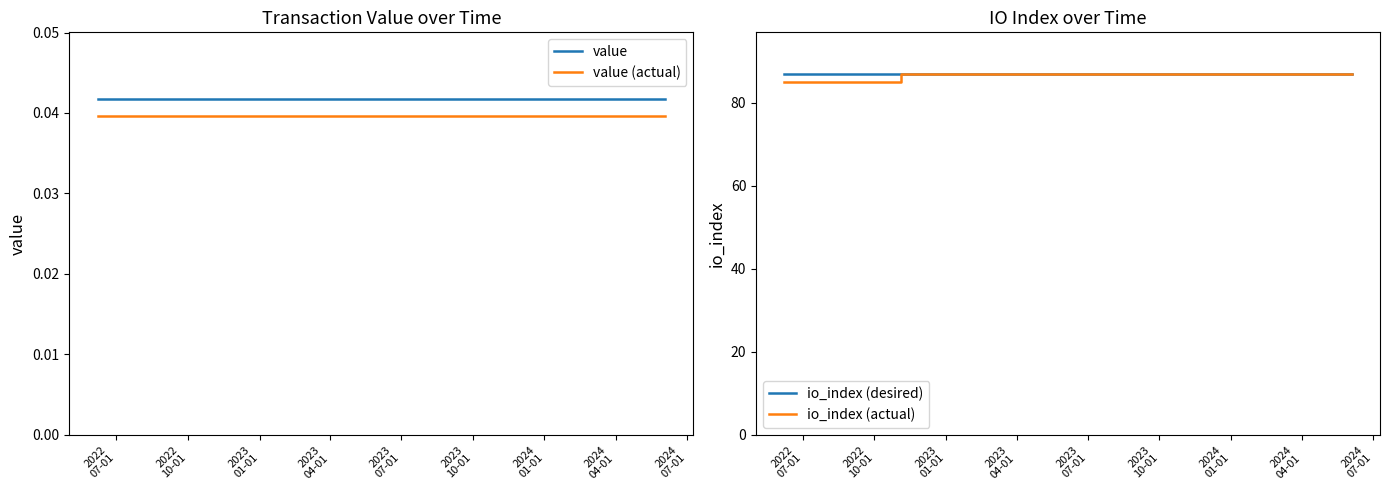

Reading right to left, extract all data points from this chart.

value: 0.0	0.0	0.0	0.0	0.0	0.0	0.0	0.0	0.0	0.0	0.0	0.0	0.0	0.0	0.0	0.0	0.0	0.0	0.0	0.0	0.0	0.0	0.0	0.0	0.0
value (actual): 0.0	0.0	0.0	0.0	0.0	0.0	0.0	0.0	0.0	0.0	0.0	0.0	0.0	0.0	0.0	0.0	0.0	0.0	0.0	0.0	0.0	0.0	0.0	0.0	0.0
io_index (desired): 87.0	87.0	87.0	87.0	87.0	87.0	87.0	87.0	87.0	87.0	87.0	87.0	87.0	87.0	87.0	87.0	87.0	87.0	87.0	87.0	87.0	87.0	87.0	87.0	87.0
io_index (actual): 87.0	87.0	87.0	87.0	87.0	87.0	87.0	87.0	87.0	87.0	87.0	87.0	87.0	87.0	87.0	87.0	87.0	87.0	87.0	87.0	85.0	85.0	85.0	85.0	85.0